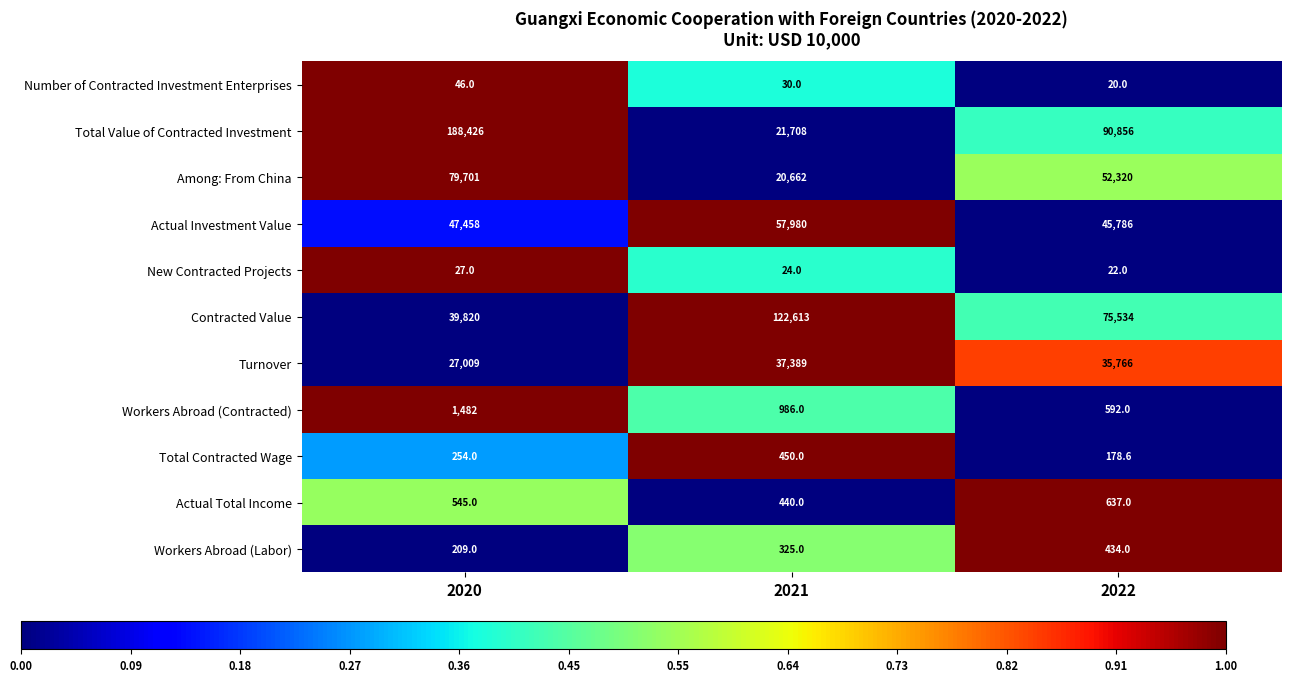

Which series has the largest total across all categories?

Total Value of Contracted Investment